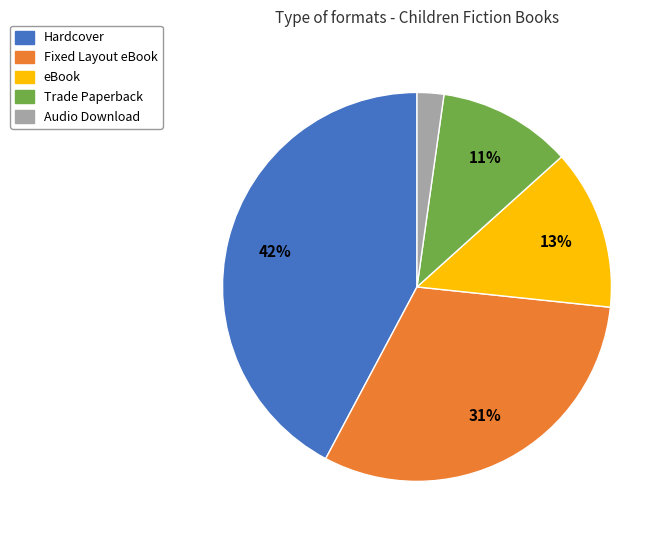

How many slices are in this pie chart?

5